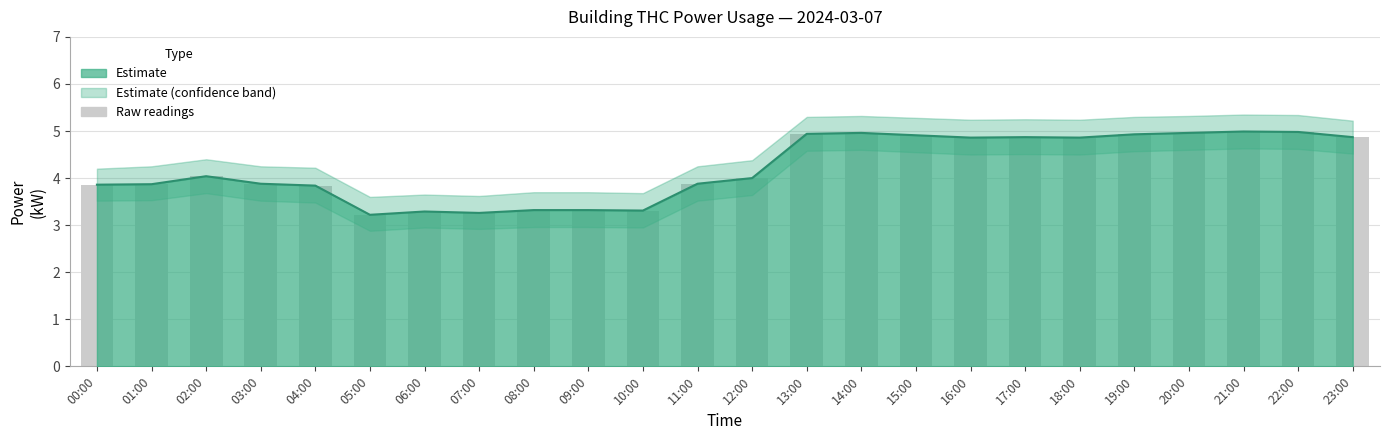

What is the difference between the maximum and minimum values in the power_upper series?

1.8